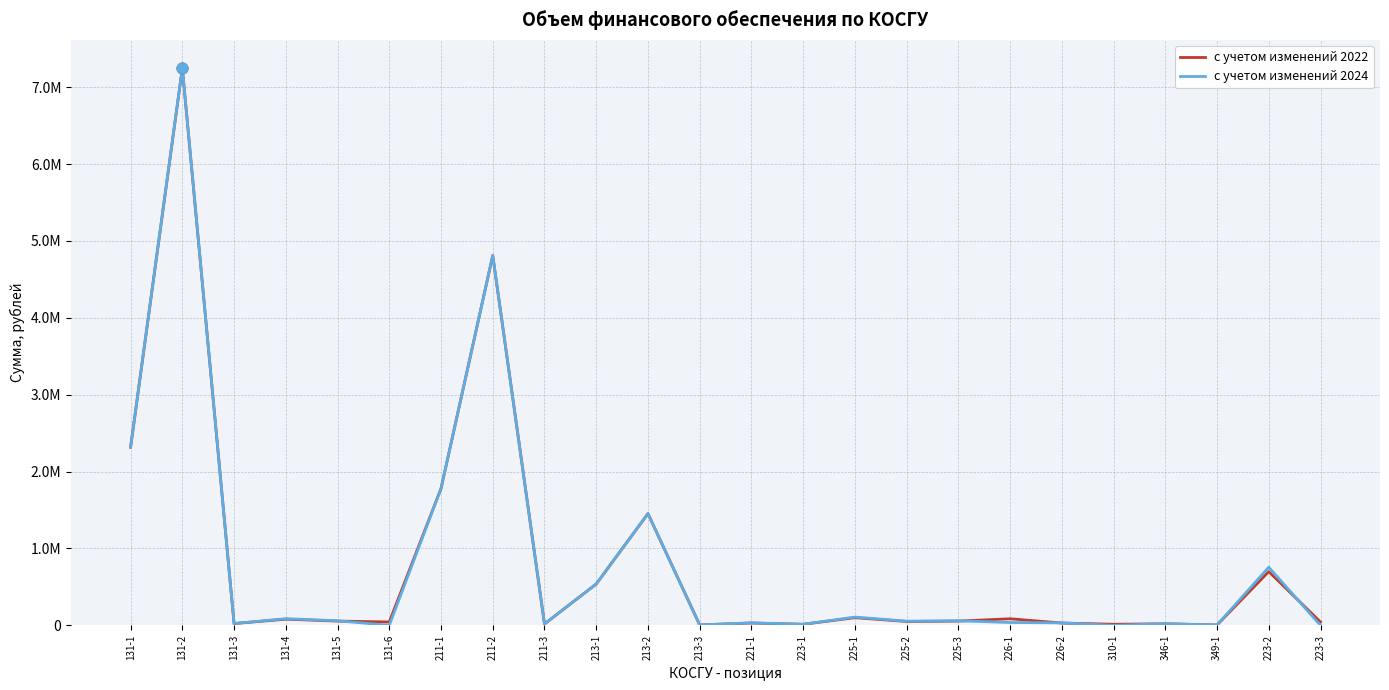

What is the total value across all series at 223-2?

1454900